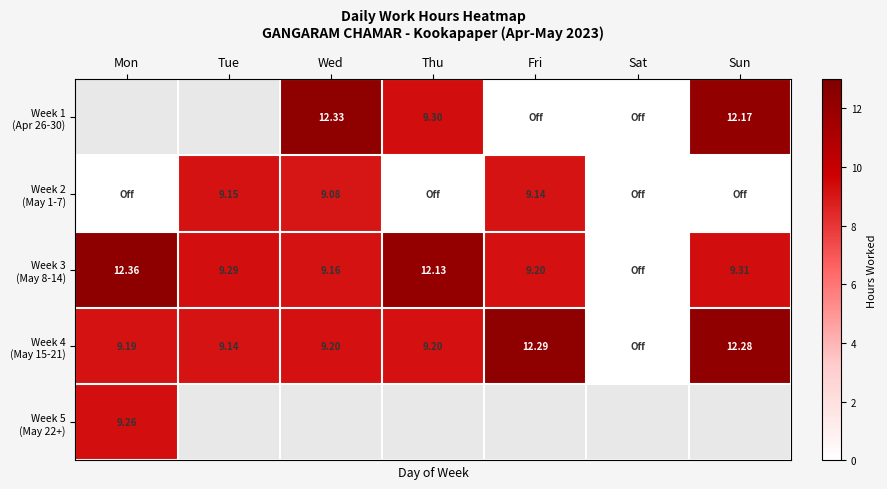

What is the lowest value of the Week 5 (May 22+) series?

9.3